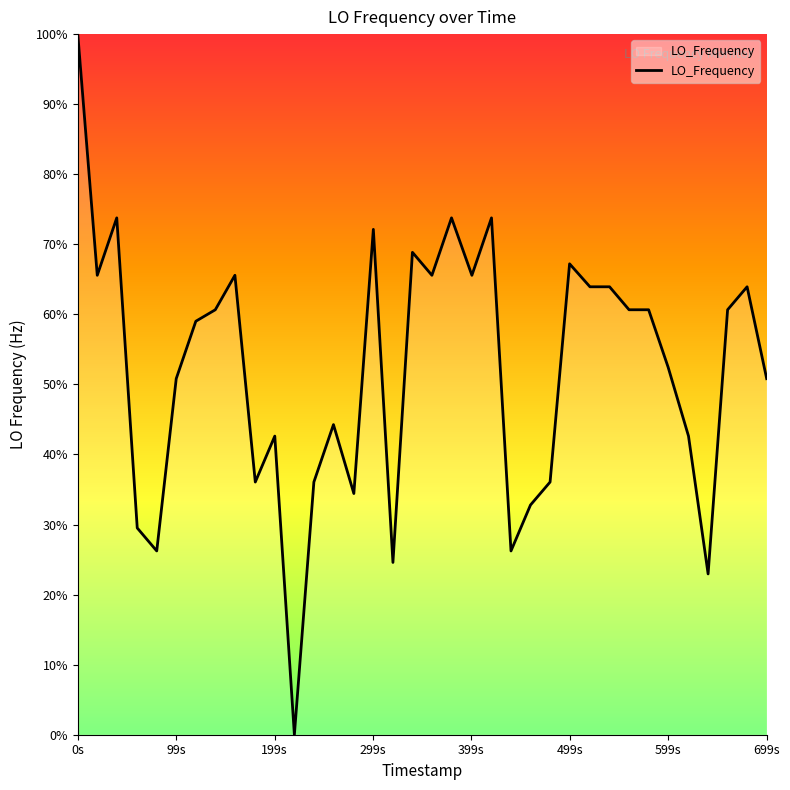

What is the difference between the maximum and minimum values?

100.0